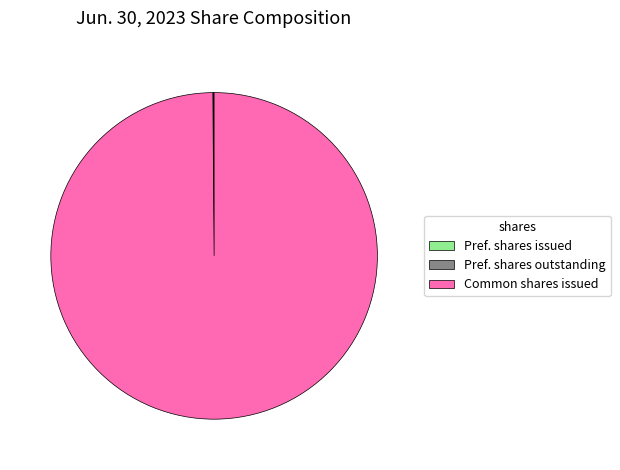

The Common shares issued slice represents 100% of the pie. True or false?

True